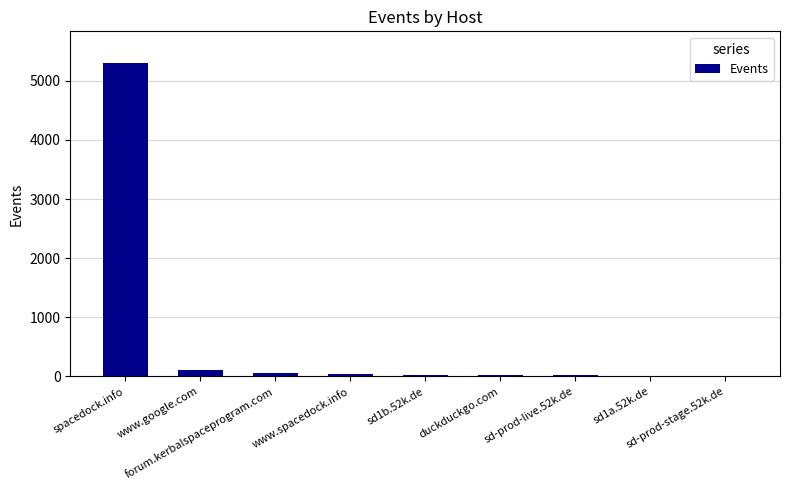

What is the sum of all values?

5573